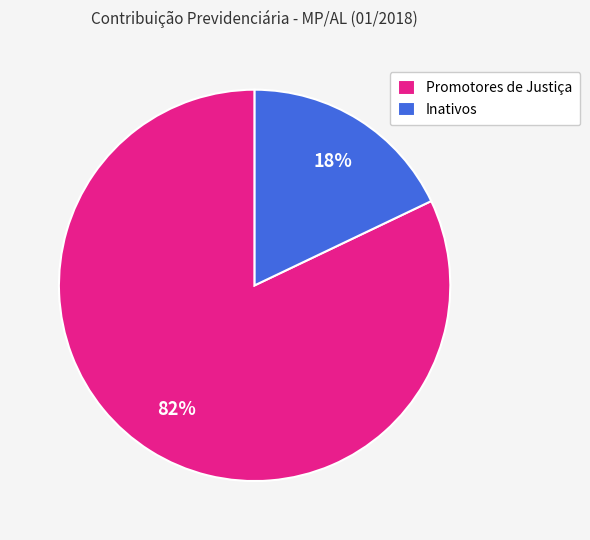

True or false: Inativos accounts for 8% of the total.

False